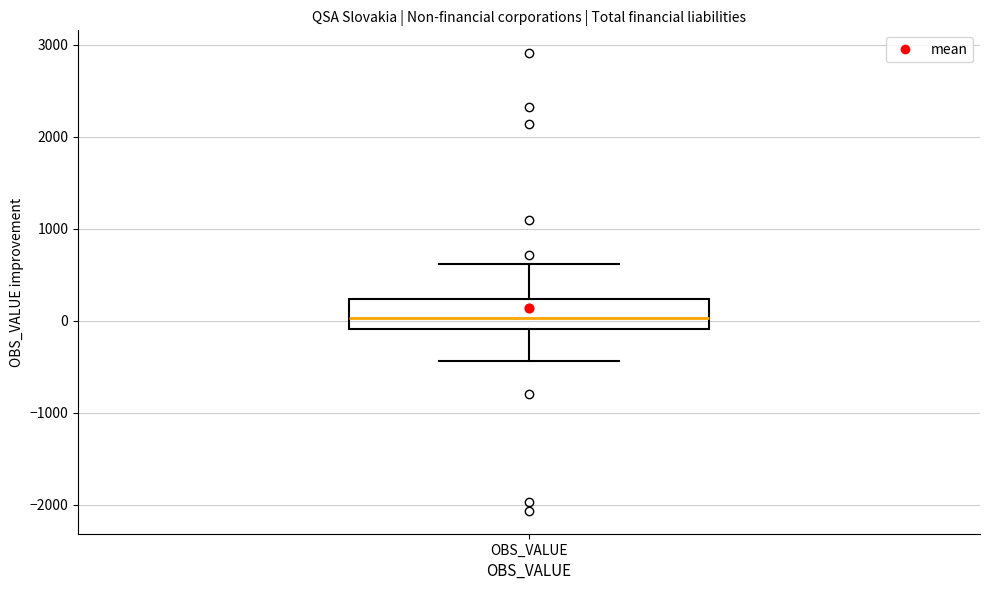

Transcribe this box plot: give where the median line is, the range the box spans, and where the two whiskers end, as read against the y-axis. The values are not printed on the chart, so give them approximately, as read against the axis.

median 0, box -100 to 200, whiskers -400 to 600